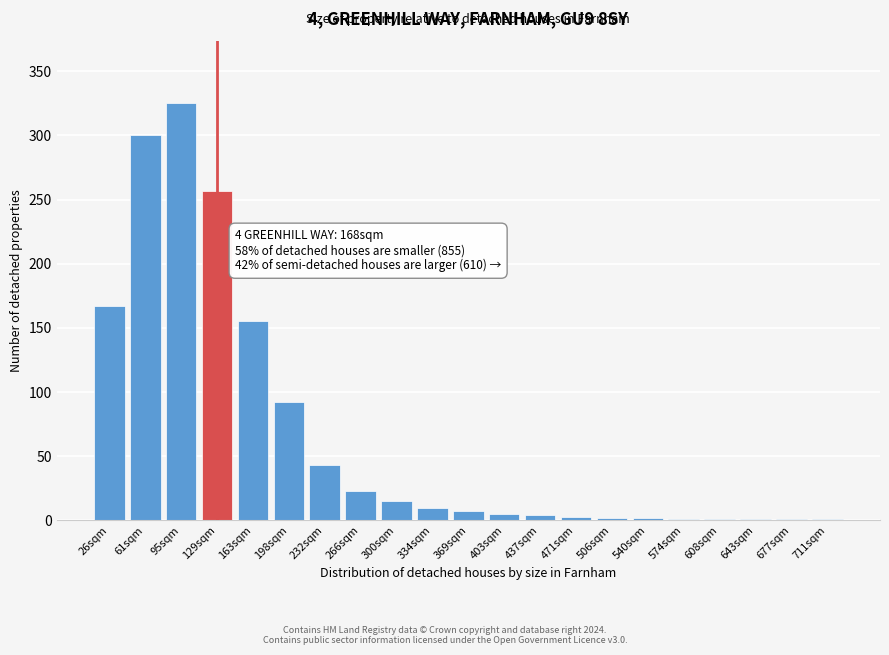

What is the approximate value at 129sqm, to the nearest 50?

250